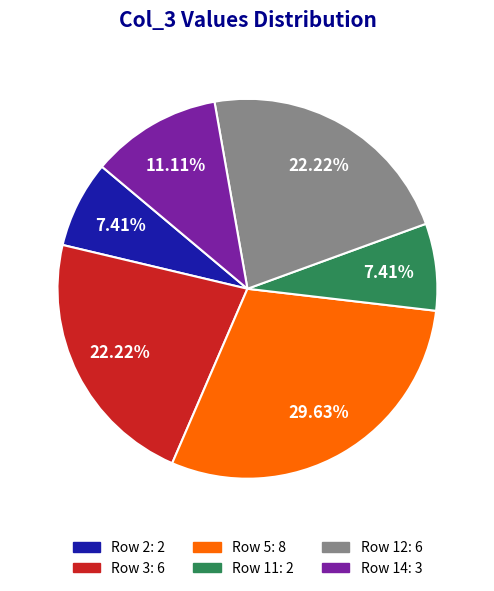

To the nearest percent, what is the difference between the largest and smallest slice percentages?

22%